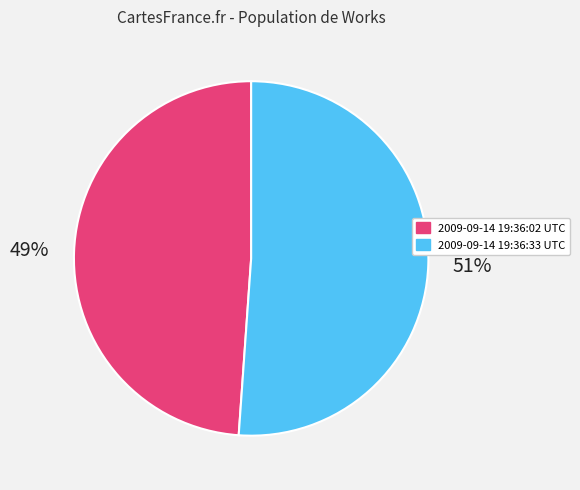

Which slice is the largest?

2009-09-14 19:36:33 UTC